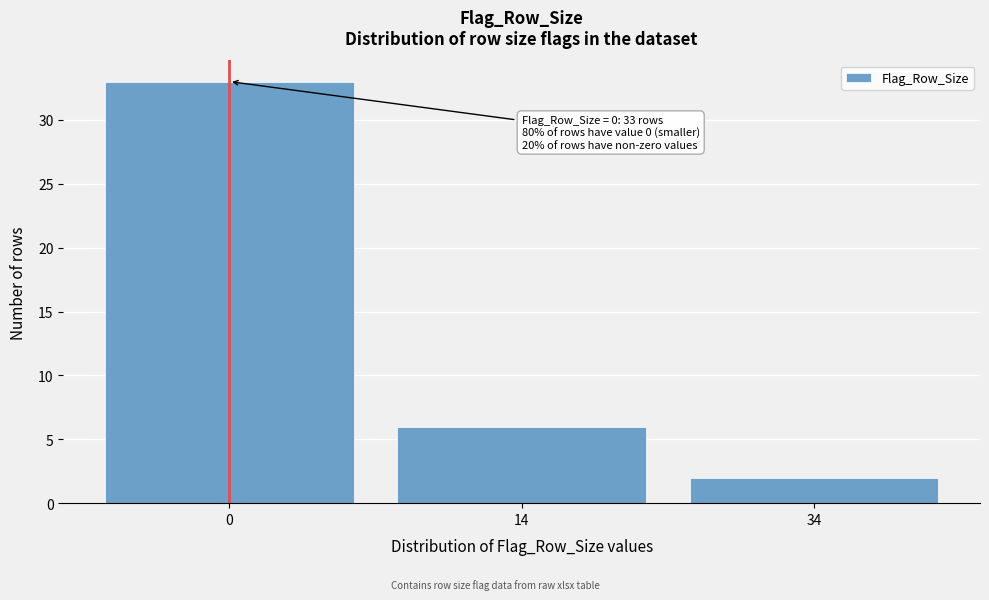

Reading left to right, what are all the values shown in this chart?

33	6	2